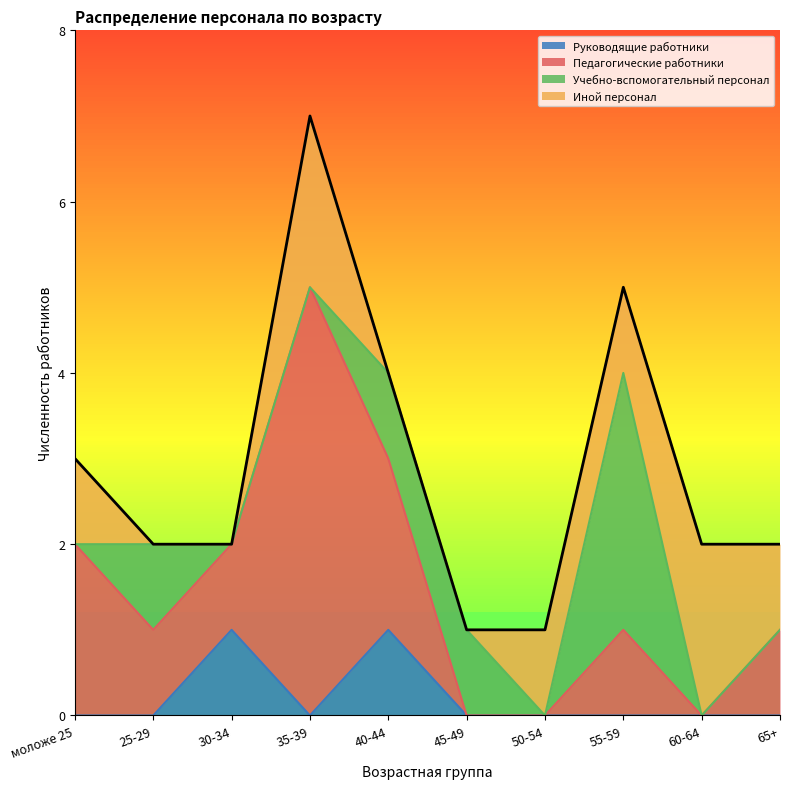

What is the difference between the Учебно-вспомогательный персонал values at моложе 25 and 45-49?

1